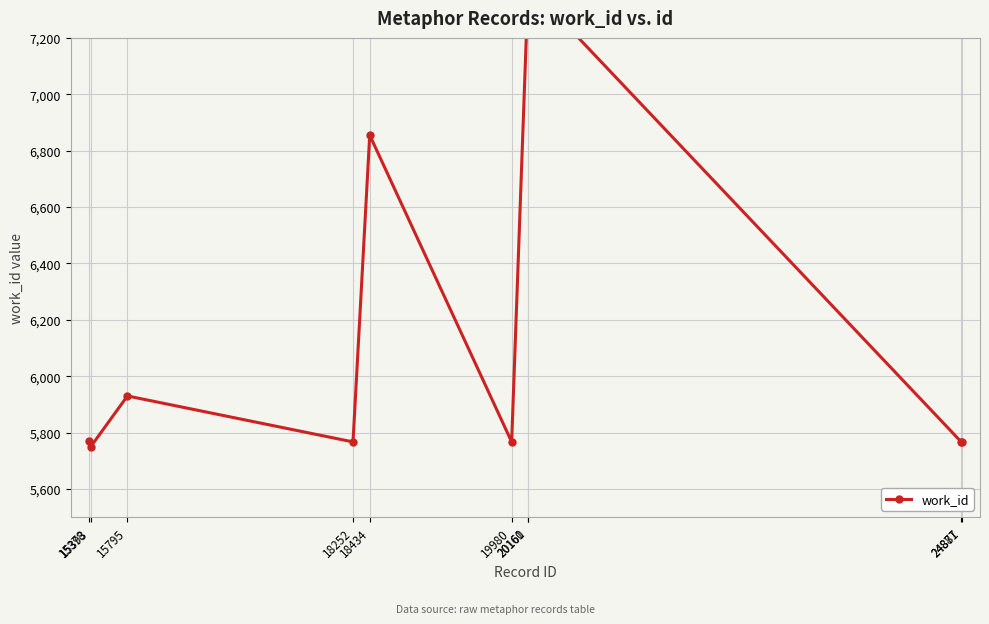

Is it true that the value at 15378 is 8315?

False